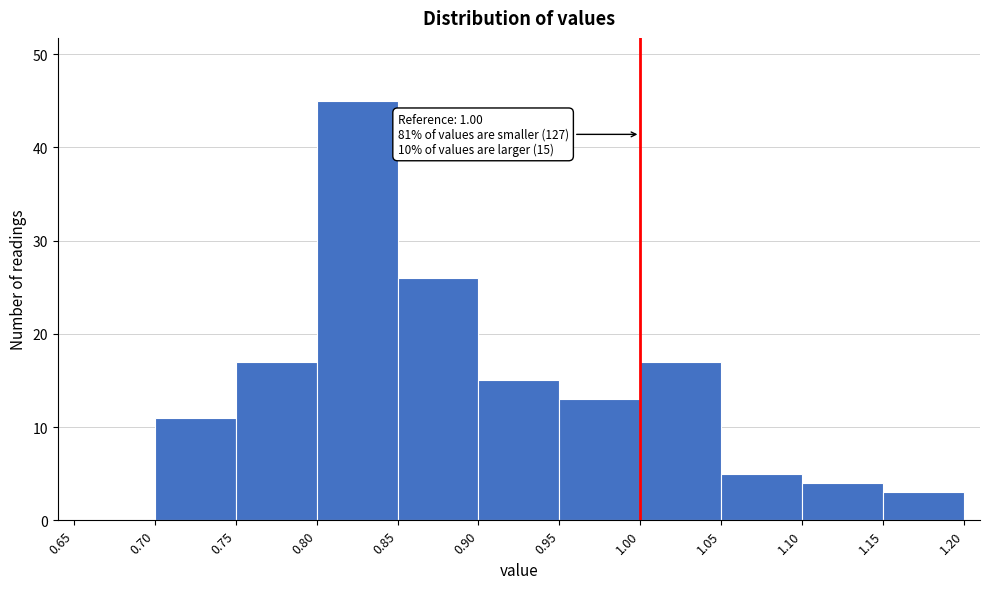

Which range on the x-axis has the tallest bar?

0.80 to 0.85